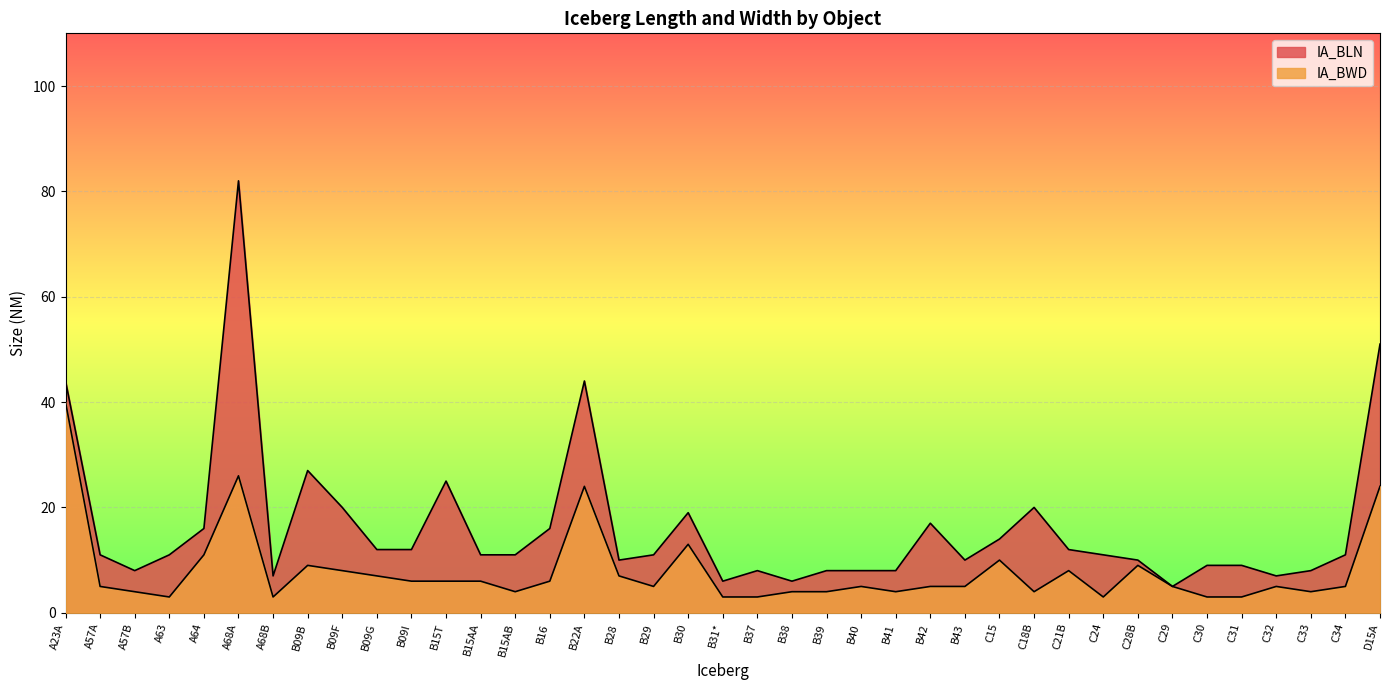

At which category does IA_BLN reach its first local peak?

A68A